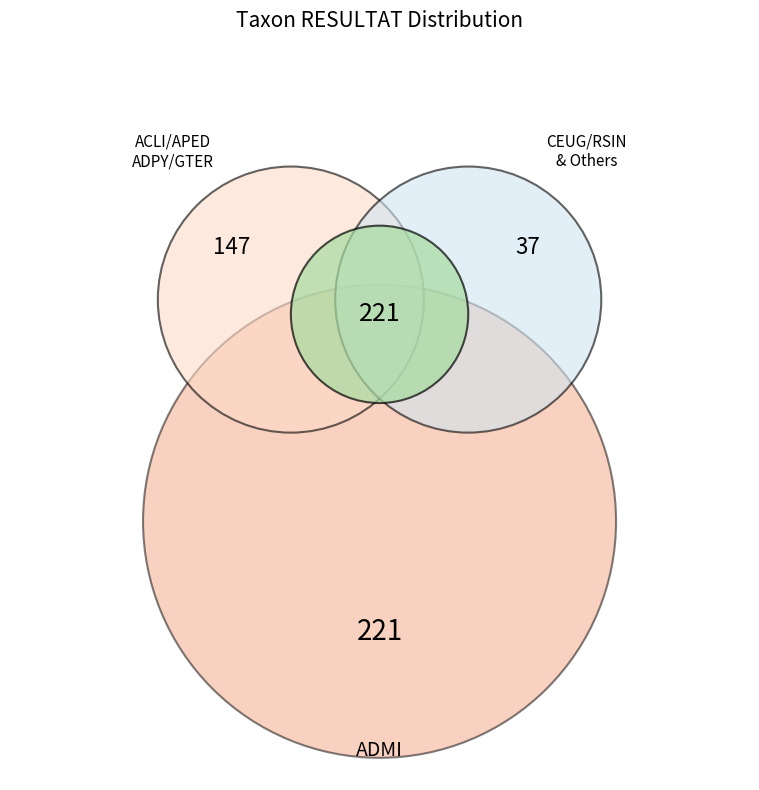

What is the ratio of the value at RSIN to the value at GTER?

0.3